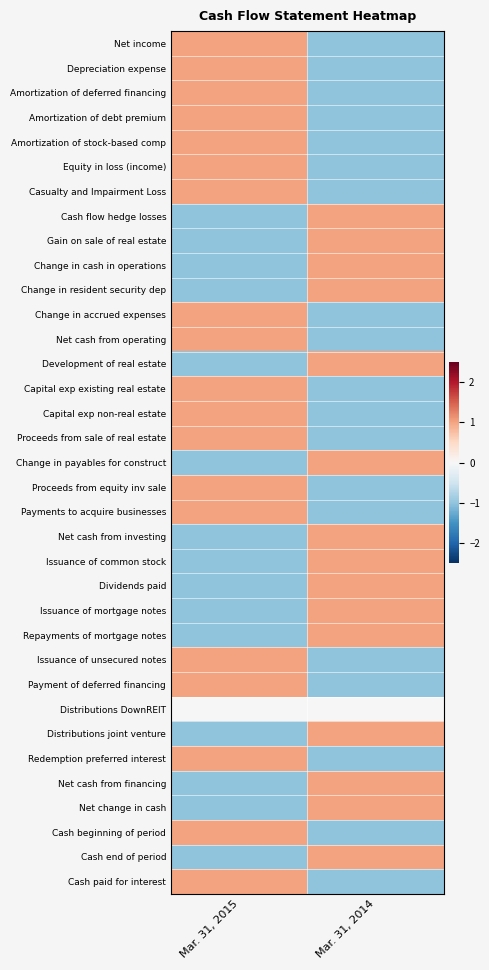

Which series has the largest total across all categories?

Net income